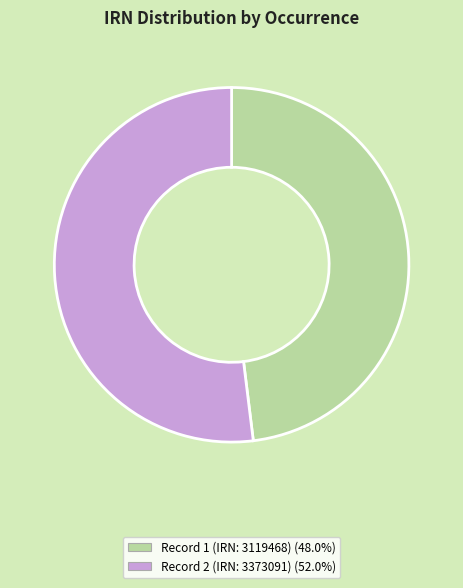

Is there any slice that represents more than half of the pie?

Yes